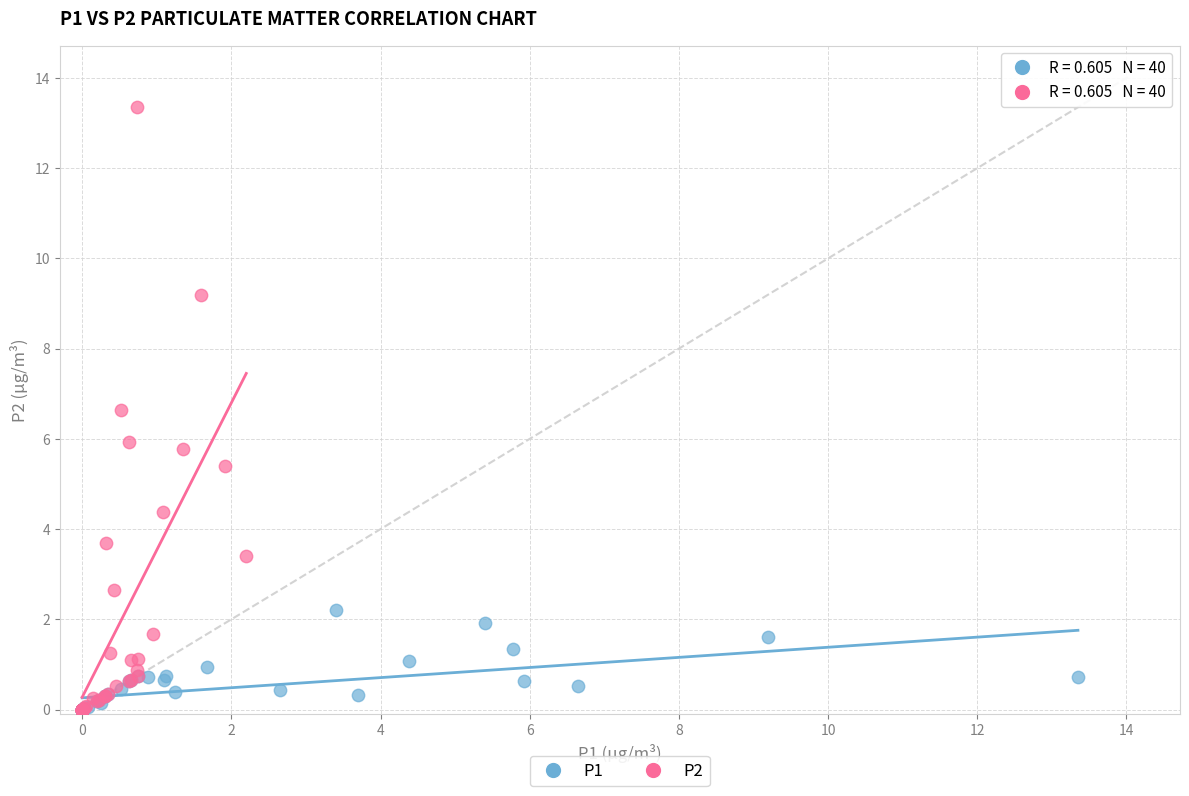

Which series reaches the maximum Y coordinate?

P2